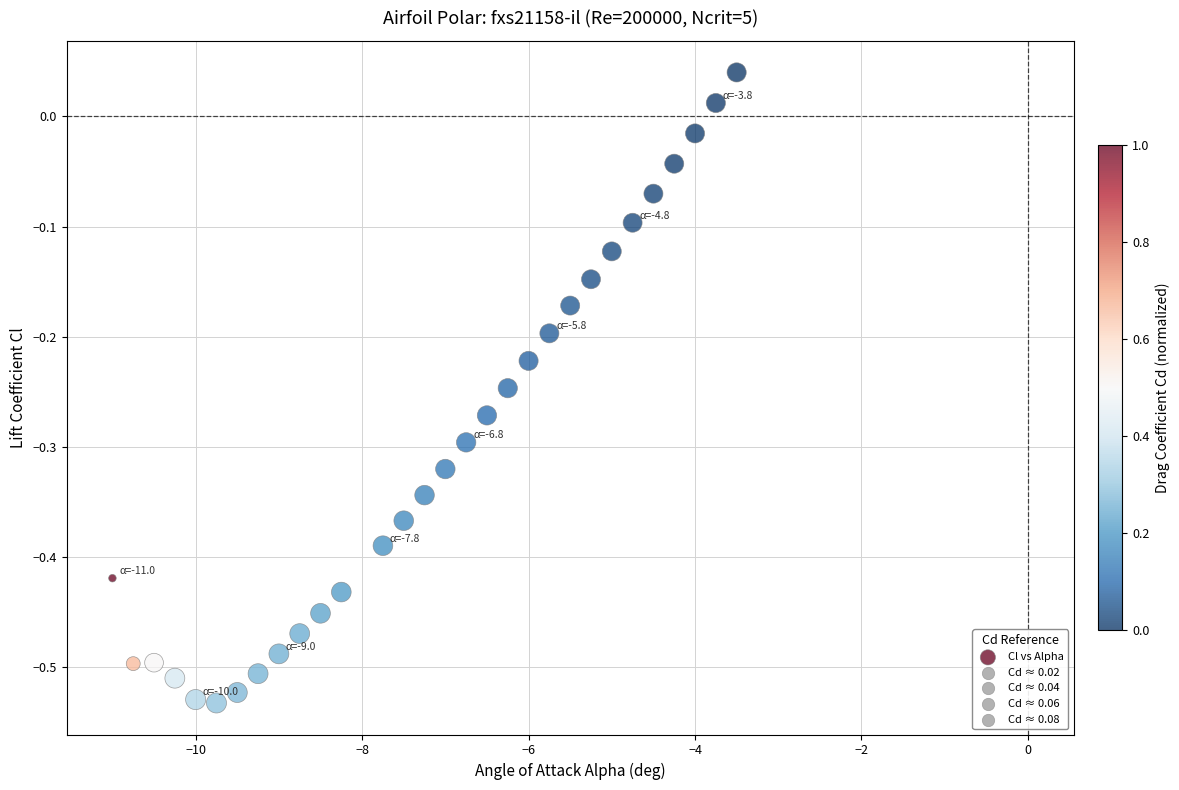

What is the range of Y values (max minus min)?

0.6